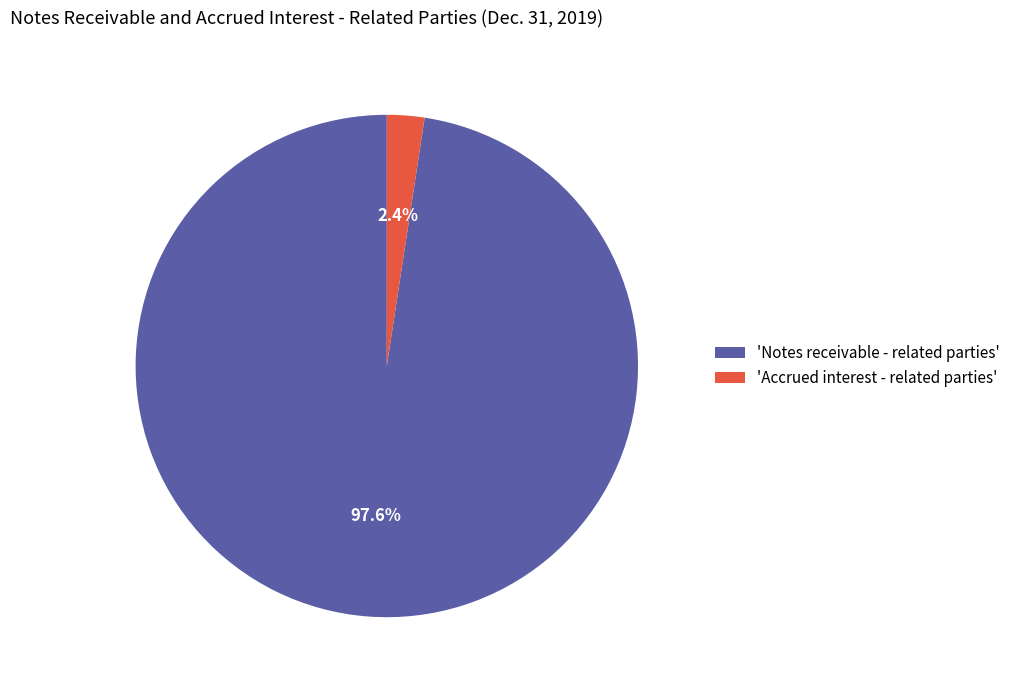

To the nearest percent, what is the average slice percentage?

50%